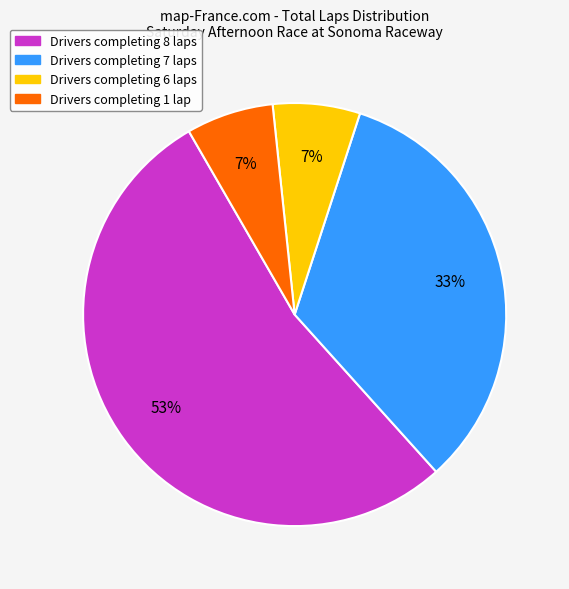

To the nearest percent, what is the average slice percentage?

25%